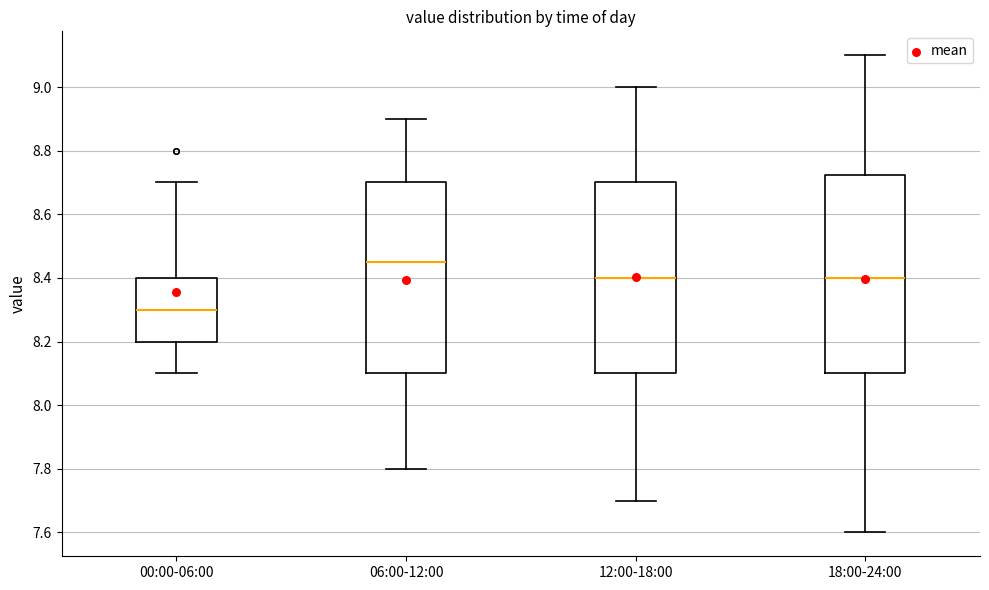

Which box is the tallest, from its lower edge to its upper edge?

18:00-24:00